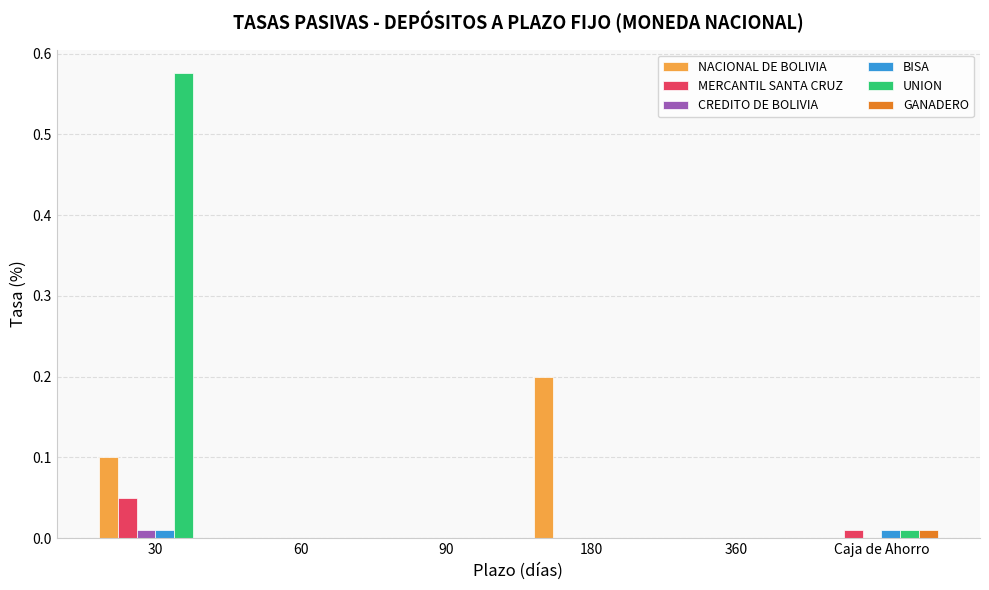

Which series has the largest total across all categories?

UNION